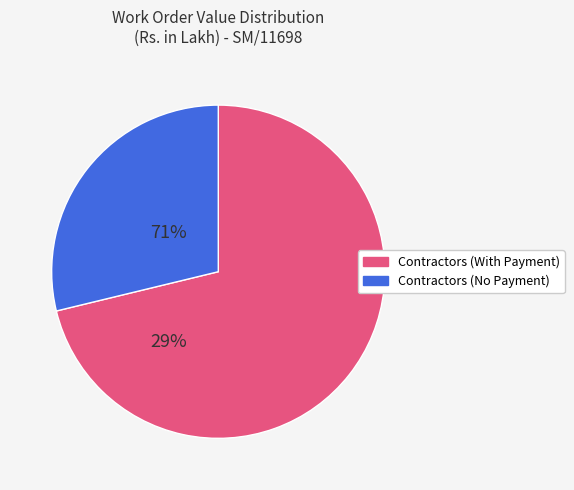

Does any single category account for the majority?

Yes